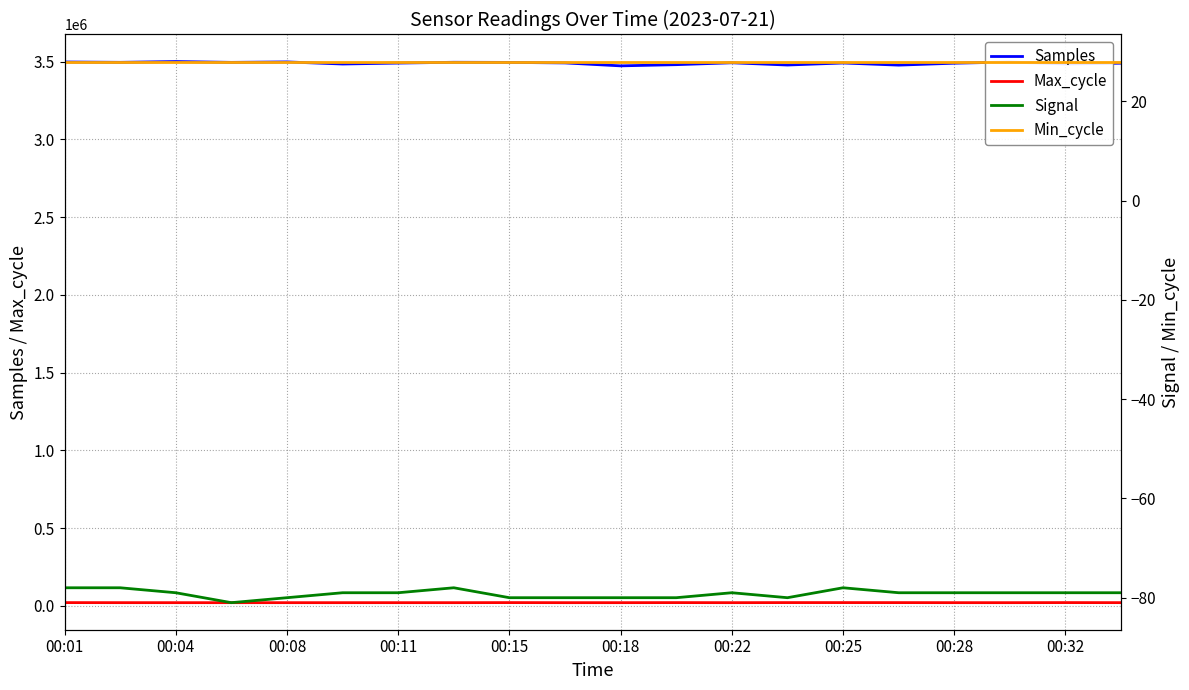

Reading left to right, transcribe all the data shown in this chart.

Samples: 3496959	3494721	3499780	3494503	3497388	3483903	3489992	3495097	3494254	3490921	3472053	3479706	3491827	3477407	3490499	3476766	3489155	3496814	3484274	3489282
Max_cycle: 20298	20010	19919	19909	19917	19917	19935	19909	20378	19924	19914	20345	19919	20410	20386	20322	19964	19913	20415	20034
Signal: -78	-78	-79	-81	-80	-79	-79	-78	-80	-80	-80	-80	-79	-80	-78	-79	-79	-79	-79	-79
Min_cycle: 28	28	28	28	28	28	28	28	28	28	28	28	28	28	28	28	28	28	28	28